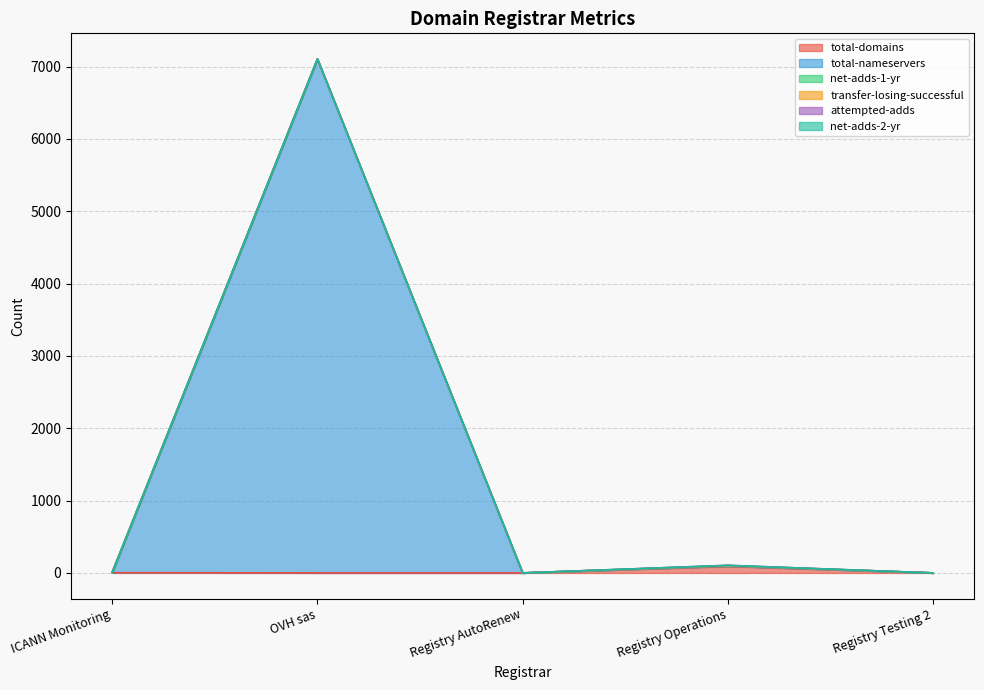

Rank the series by their maximum value, from highest to lowest.

total-nameservers, total-domains, transfer-losing-successful, net-adds-1-yr, attempted-adds, net-adds-2-yr